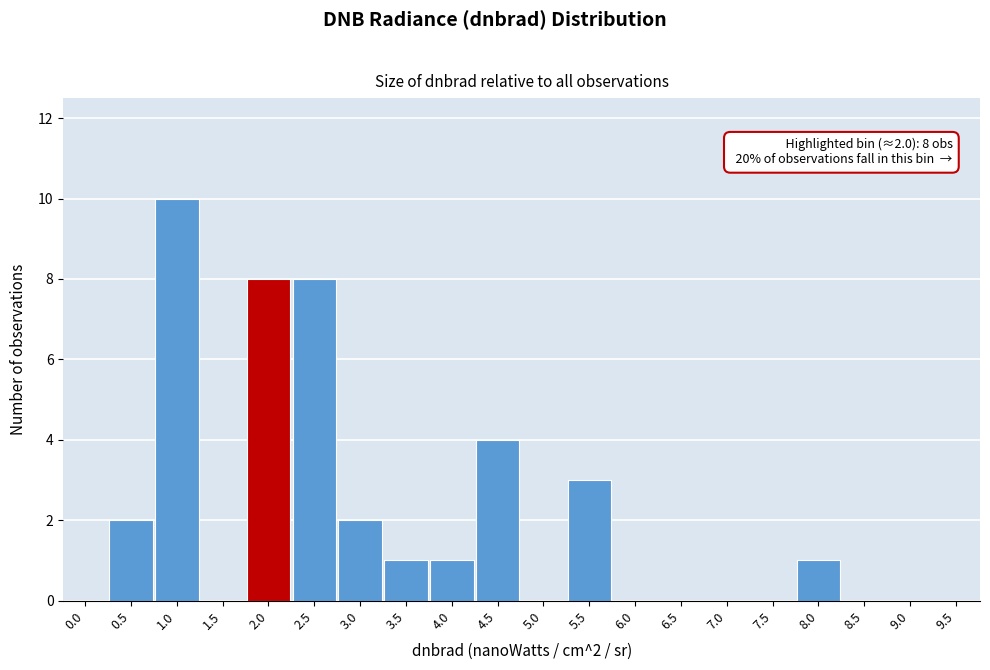

Reading right to left, transcribe all the data shown in this chart.

9.5=0	9.0=0	8.5=0	8.0=1	7.5=0	7.0=0	6.5=0	6.0=0	5.5=3	5.0=0	4.5=4	4.0=1	3.5=1	3.0=2	2.5=8	2.0=8	1.5=0	1.0=10	0.5=2	0.0=0